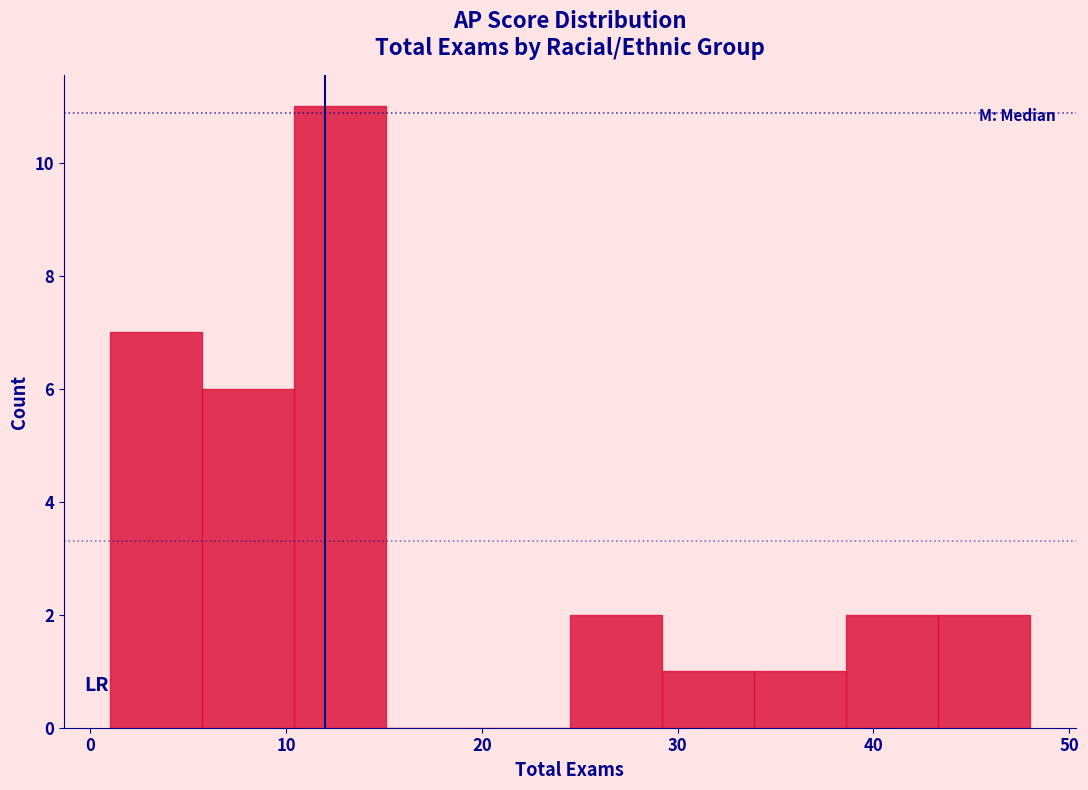

Which range on the x-axis has the tallest bar?

10.4 to 15.1